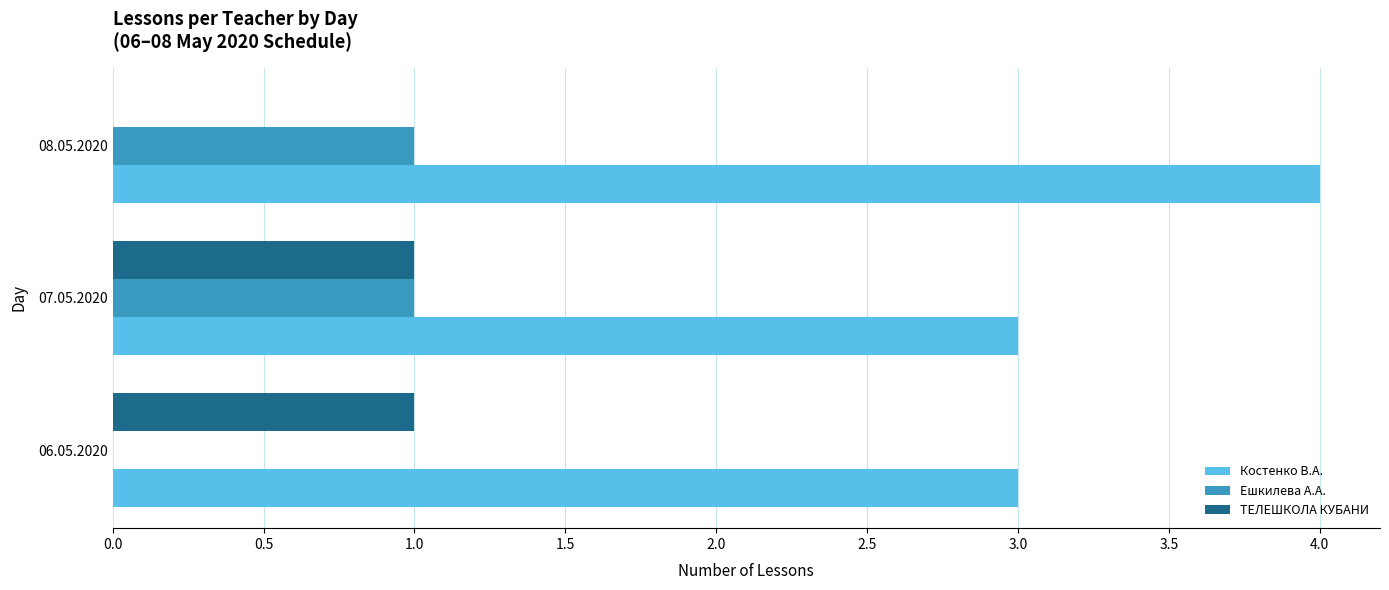

Is it true that Костенко В.А. equals 2 at 06.05.2020?

False